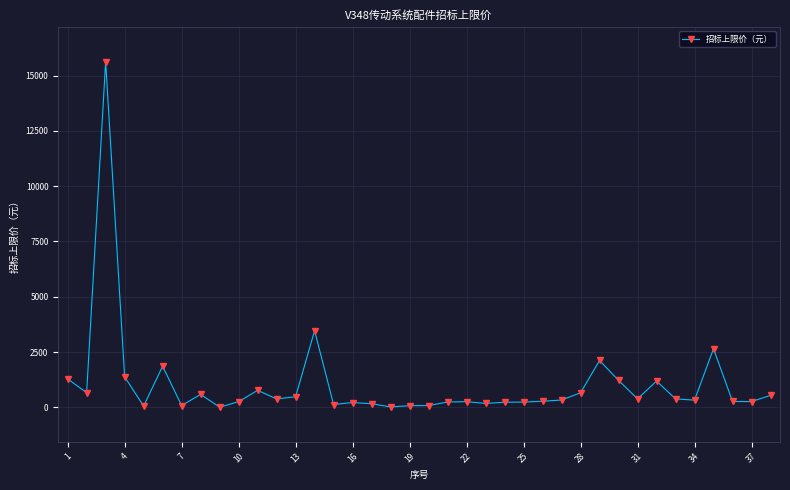

How many data points does each series have?

38